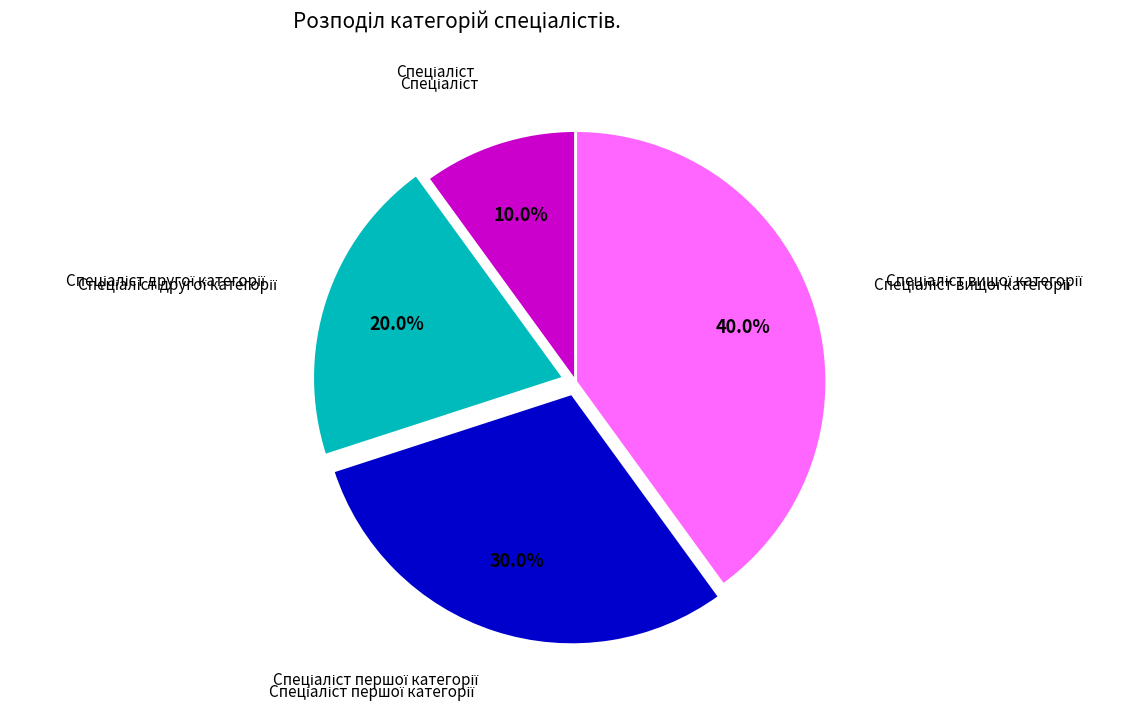

Is there a majority slice in this chart?

No